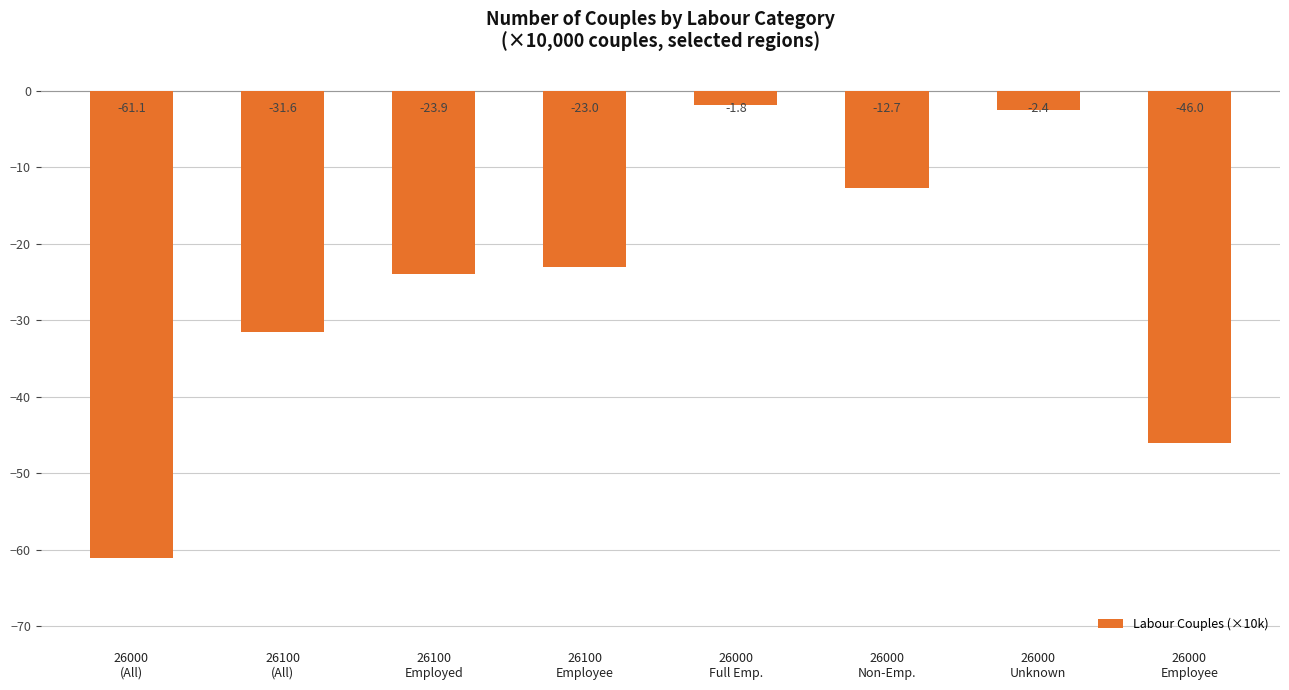

Reading left to right, what are all the values shown in this chart?

-61.1	-31.6	-23.9	-23.0	-1.8	-12.7	-2.4	-46.0